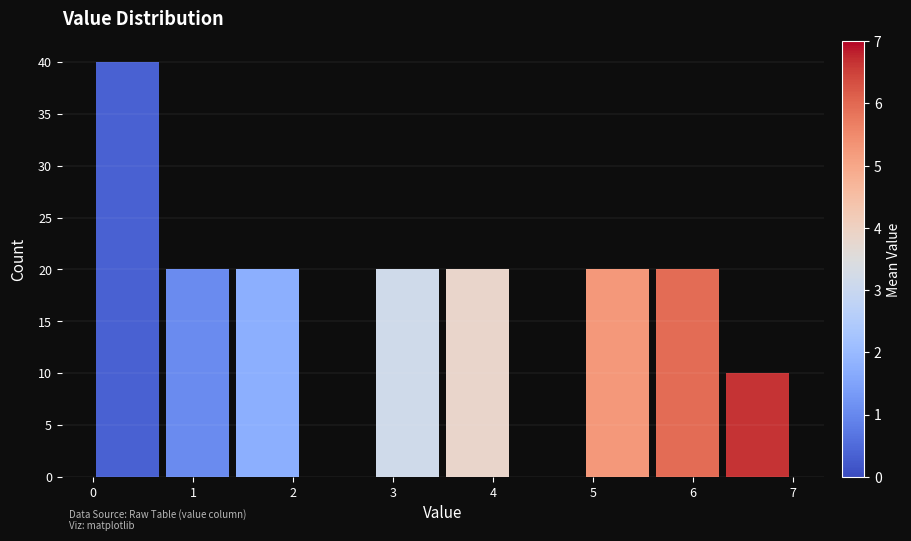

Reading left to right, list every bar in this chart as the range it spans on the x-axis followed by its height. The values are not printed on the chart, so give them approximately, as read against the axis.

0.0 to 0.7: 40
0.7 to 1.4: 20
1.4 to 2.1: 20
2.1 to 2.8: 0
2.8 to 3.5: 20
3.5 to 4.2: 20
4.2 to 4.9: 0
4.9 to 5.6: 20
5.6 to 6.3: 20
6.3 to 7.0: 10